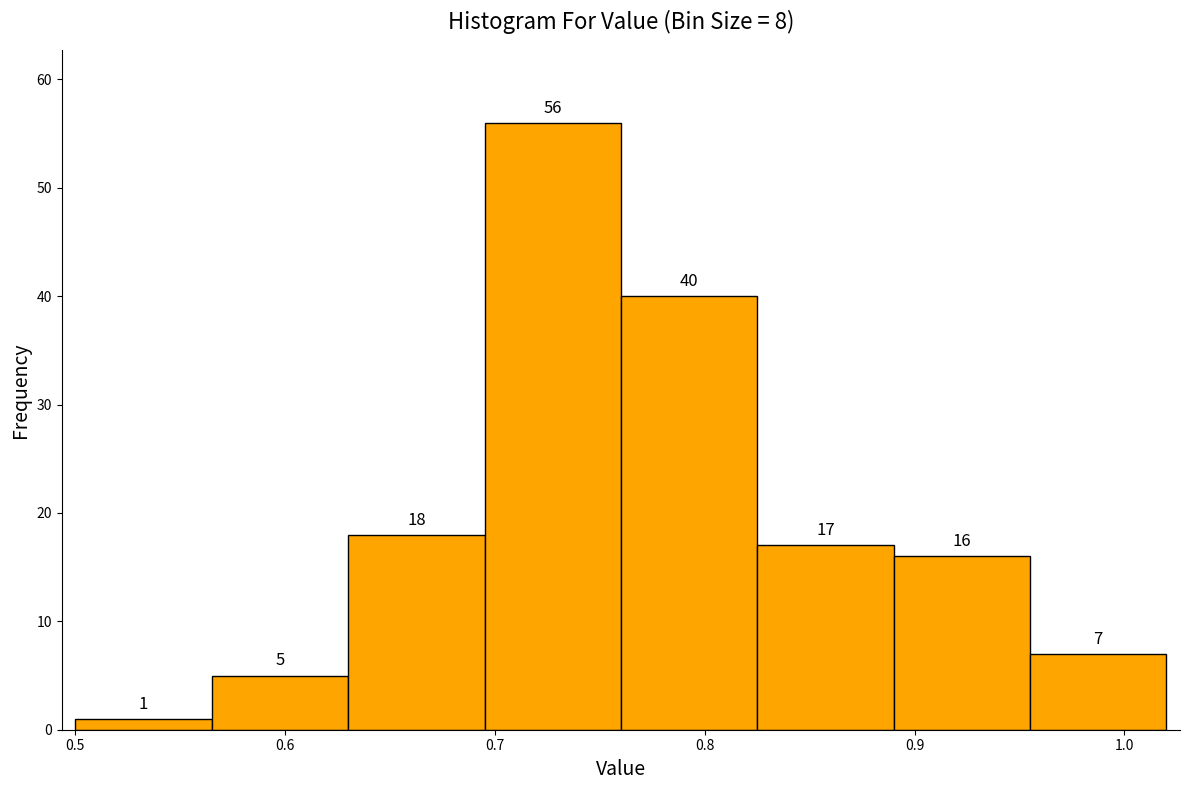

Reading left to right, transcribe this chart: for each bar, give the range it covers on the x-axis and its height. The bar edges are not printed on the chart, so give them approximately, as read against the axis.

0.500 to 0.565: 1
0.565 to 0.630: 5
0.630 to 0.695: 18
0.695 to 0.760: 56
0.760 to 0.825: 40
0.825 to 0.890: 17
0.890 to 0.955: 16
0.955 to 1.020: 7